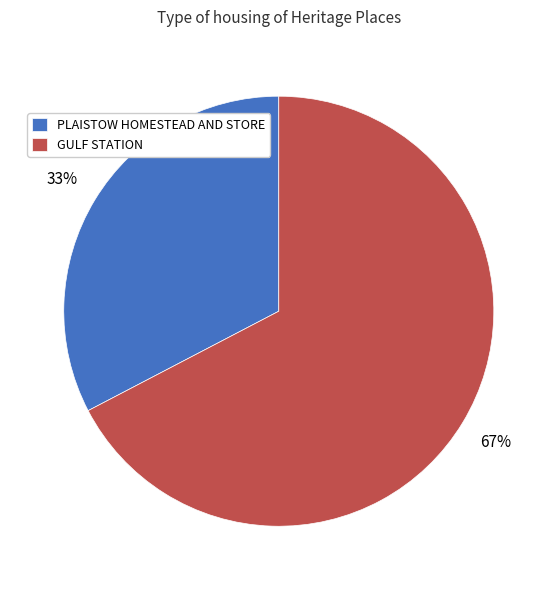

Which slice is the smallest?

PLAISTOW HOMESTEAD AND STORE